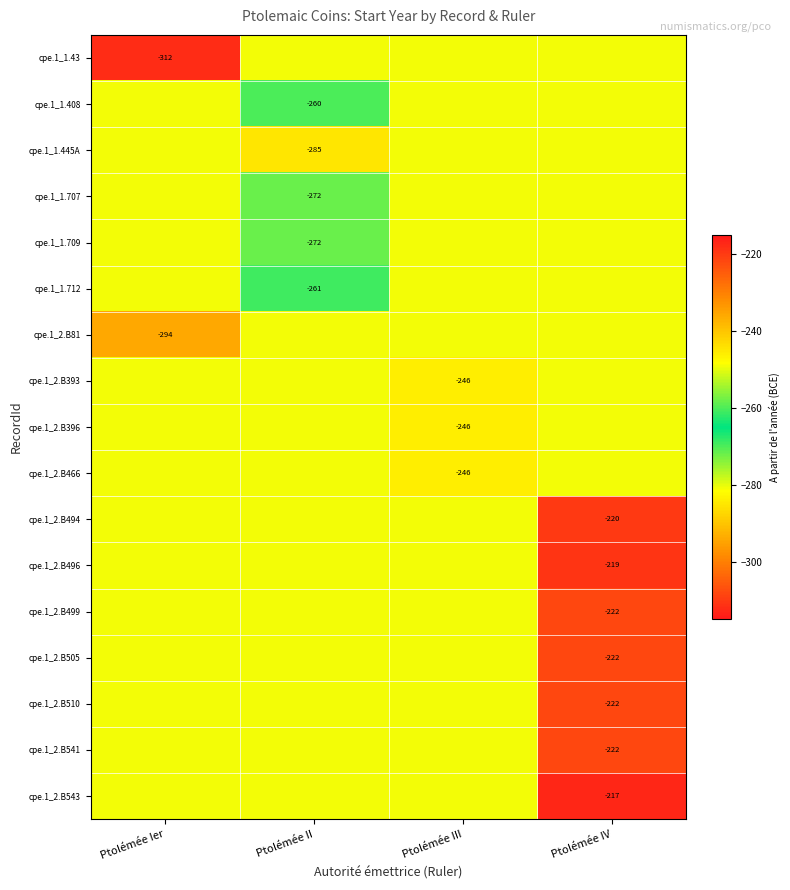

How many series are shown in this chart?

17